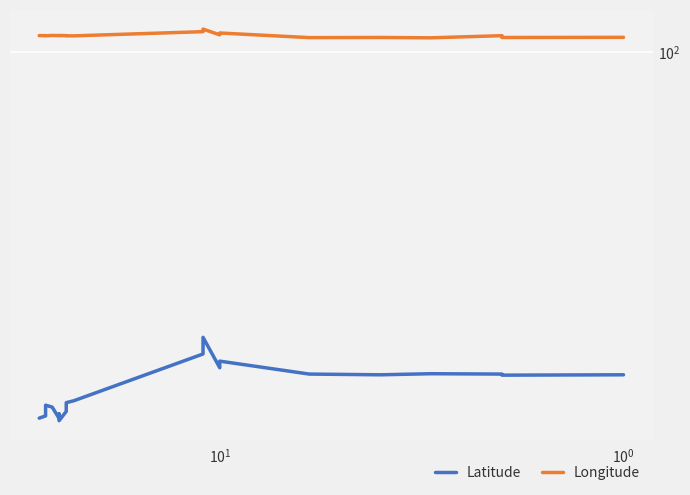

Is the value of Longitude at 11 greater than the value of Latitude at 15?

Yes